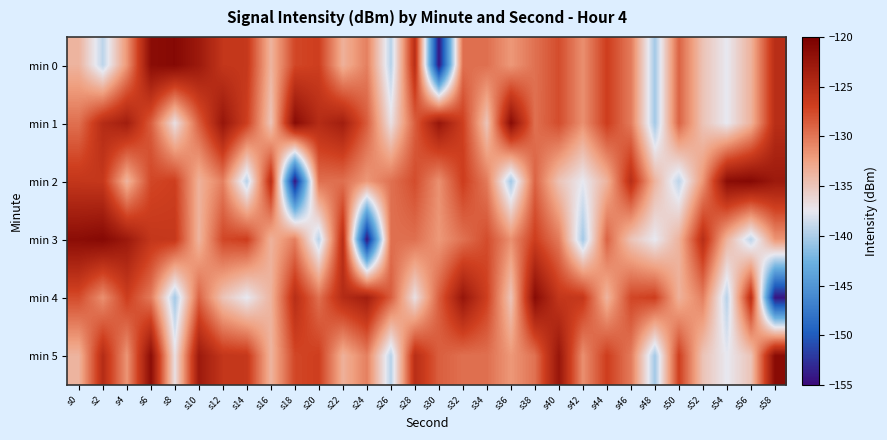

At how many categories does at least one series exceed -139?

30